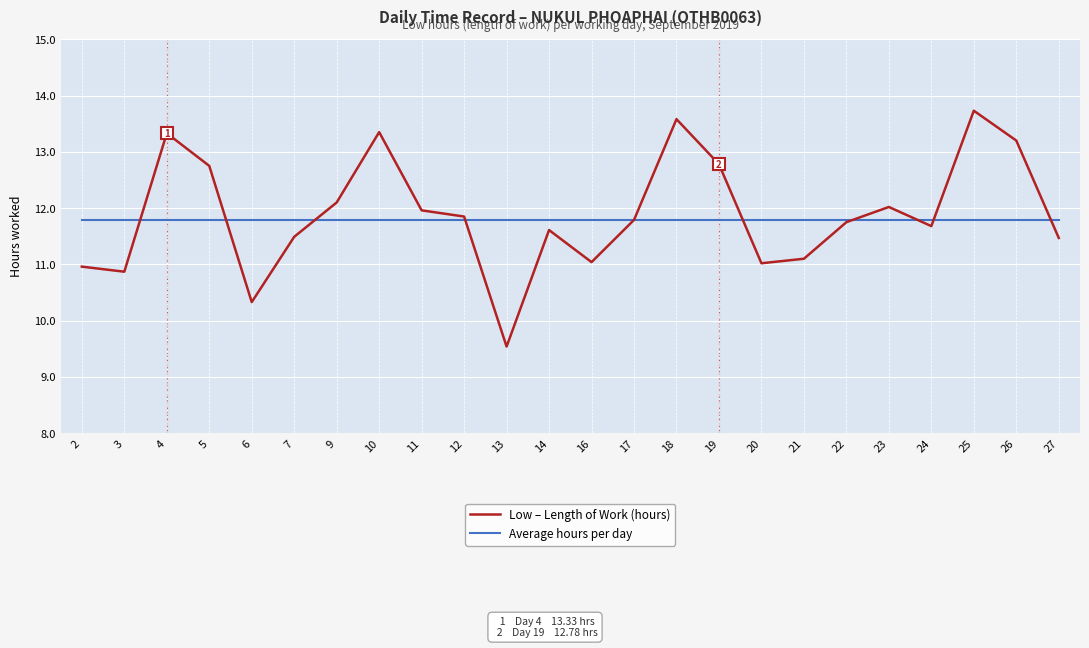

In Low – Length of Work (hours), how many points are lower than both neighbors (excluding endpoints)?

6